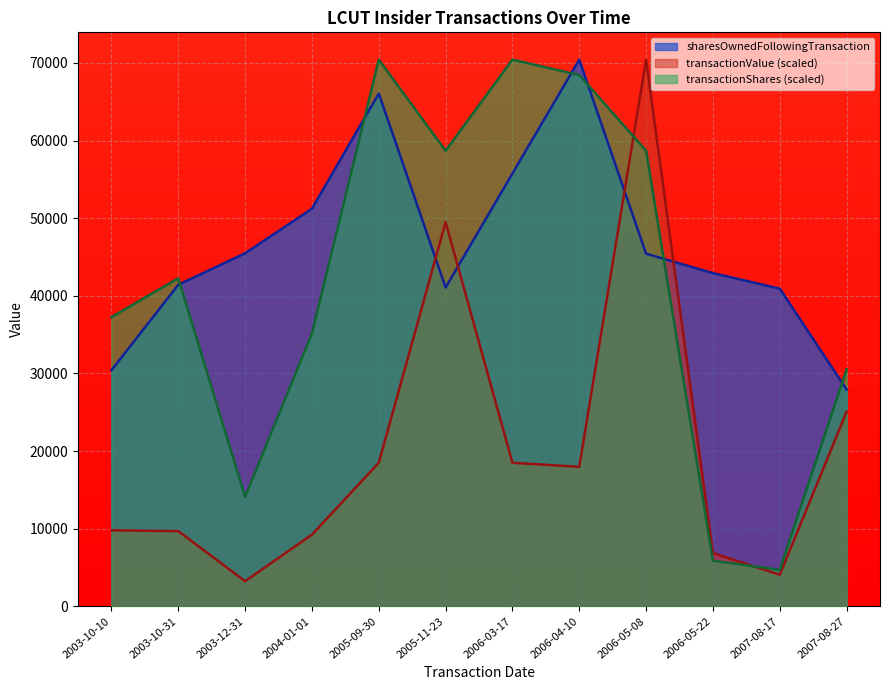

Reading left to right, what are all the values shown in this chart?

sharesOwnedFollowingTransaction: 2003-10-10=30410.0	2003-10-31=41413.0	2003-12-31=45477.0	2004-01-01=51215.0	2005-09-30=66061.0	2005-11-23=41061.0	2006-03-17=55758.0	2006-04-10=70420.0	2006-05-08=45420.0	2006-05-22=42920.0	2007-08-17=40920.0	2007-08-27=27920.0
transactionValue: 2003-10-10=9780.6	2003-10-31=9682.8	2003-12-31=3227.6	2004-01-01=9224.1	2005-09-30=18485.2	2005-11-23=49489.6	2006-03-17=18485.2	2006-04-10=17965.8	2006-05-08=70420.0	2006-05-22=6861.1	2007-08-17=4051.1	2007-08-27=25059.7
transactionShares: 2003-10-10=37259.2	2003-10-31=42252.0	2003-12-31=14084.0	2004-01-01=35139.6	2005-09-30=70420.0	2005-11-23=58683.3	2006-03-17=70420.0	2006-04-10=68441.2	2006-05-08=58683.3	2006-05-22=5868.3	2007-08-17=4694.7	2007-08-27=30515.3